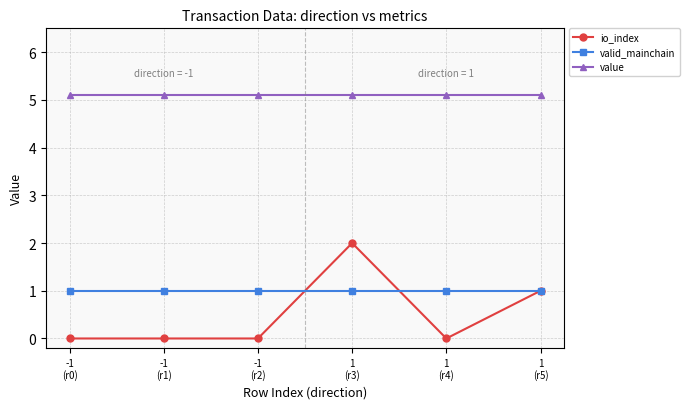

Is this an area chart (filled region under the line)?

No